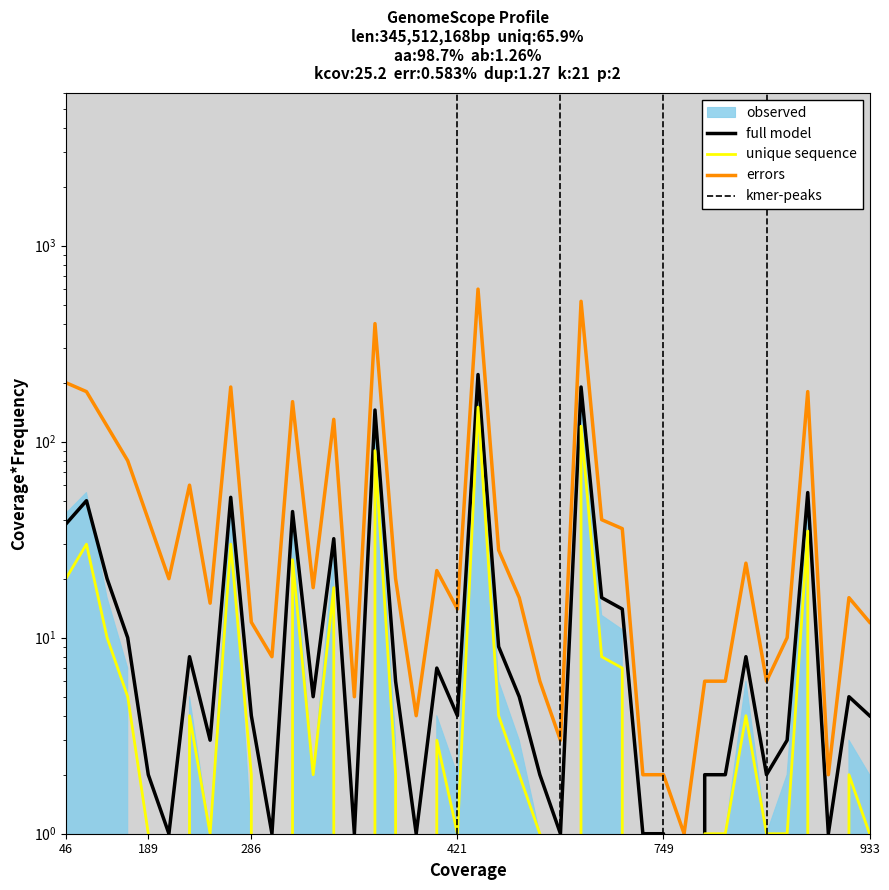

At which category does observed reach its first local valley?

190